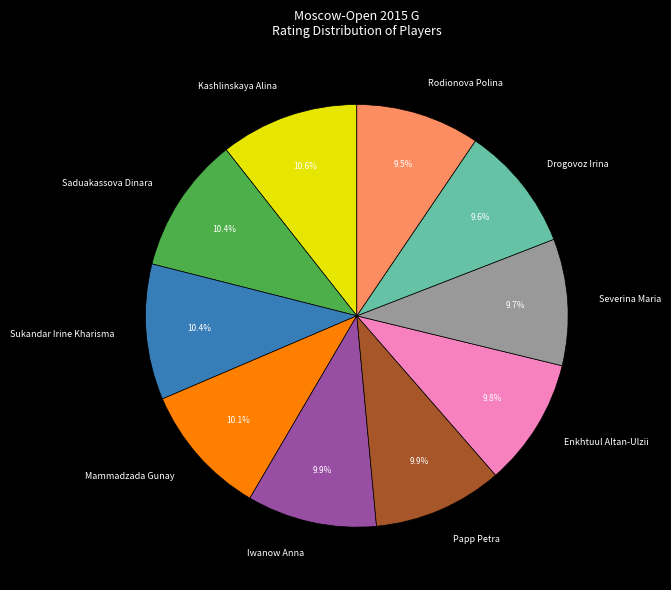

To the nearest percent, what is the combined percentage of Drogovoz Irina and Saduakassova Dinara?

20%